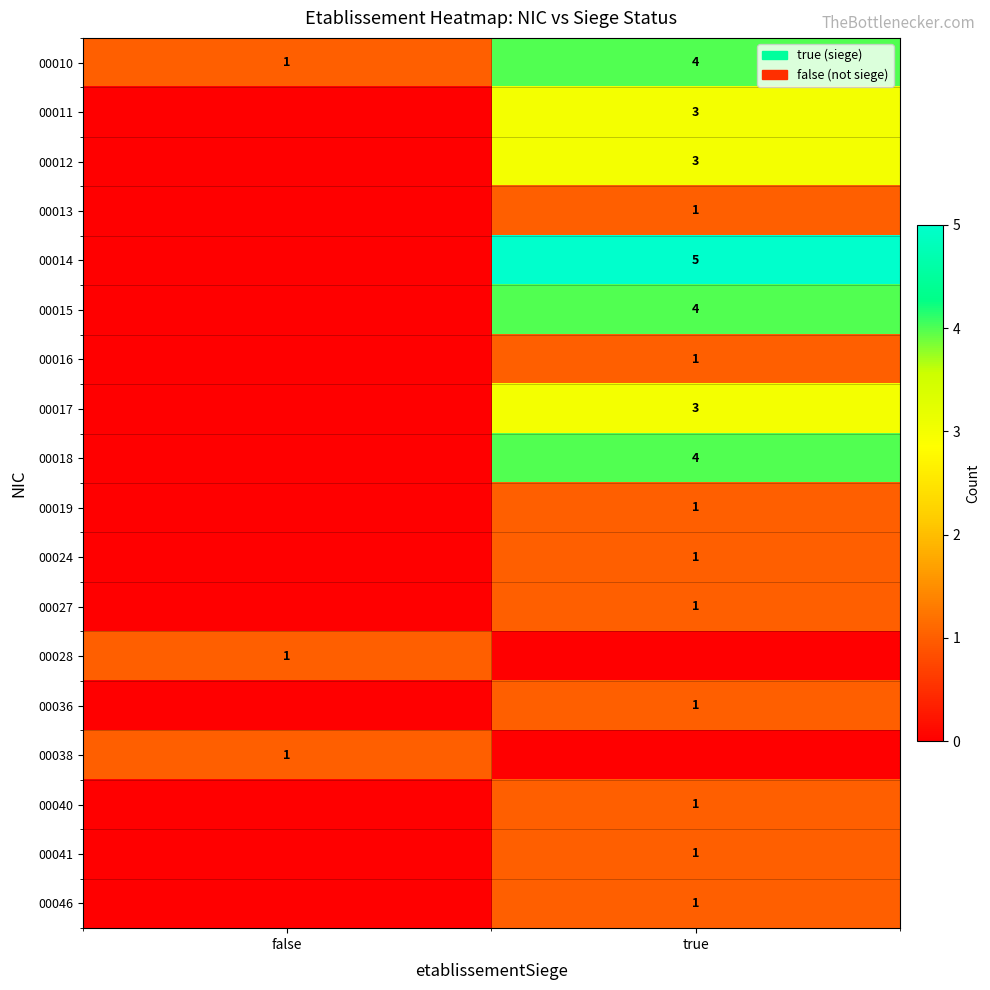

The value of 00024 at true is 0. True or false?

False